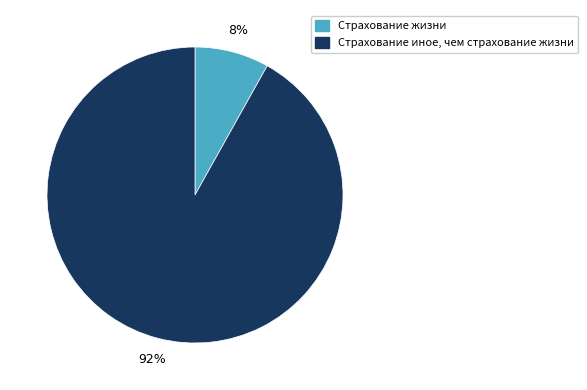

Is there a majority slice in this chart?

Yes